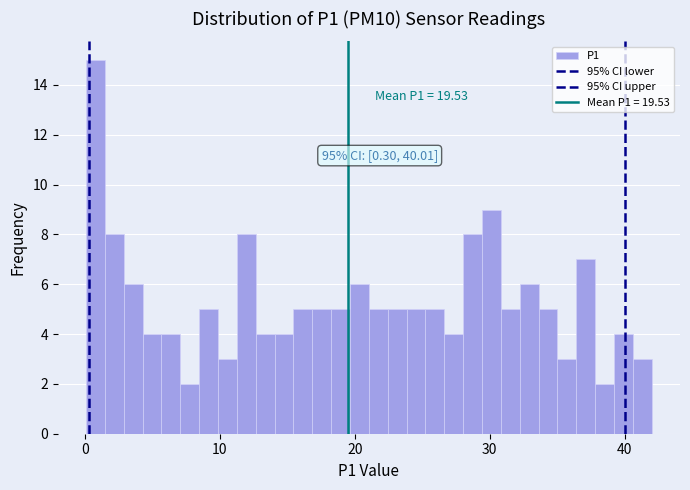

Around what value on the x-axis is the tallest bar? Give the approximate position of its centre, as read against the axis.

1